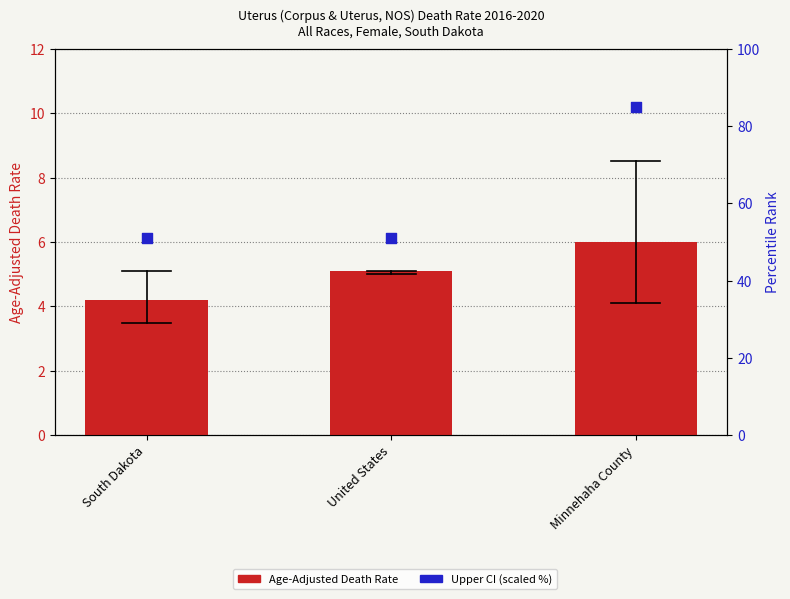

Which series has the largest total across all categories?

Upper CI (scaled %)